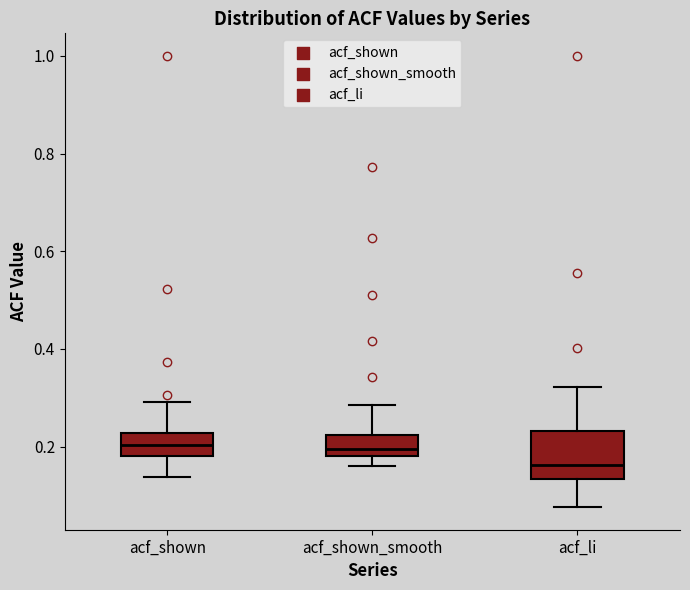

Which box's median line is the lowest?

acf_li